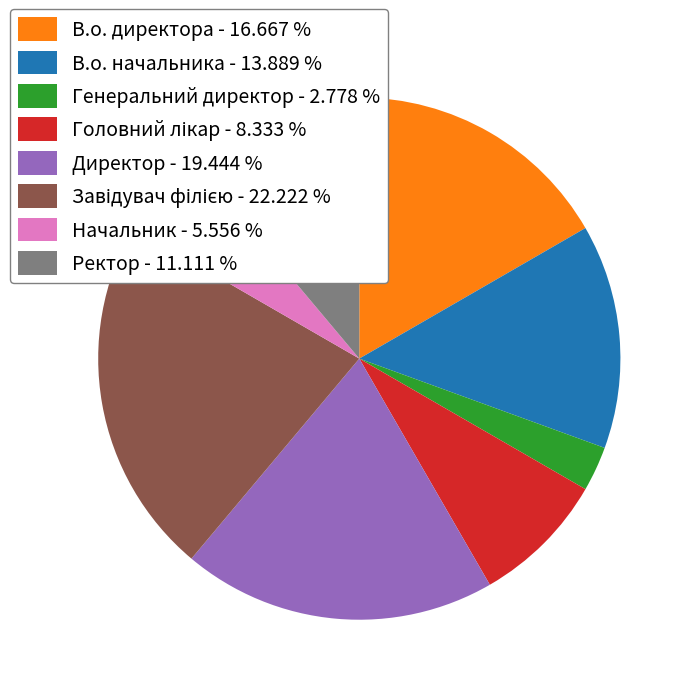

Does Ректор account for over 50% of the chart?

No